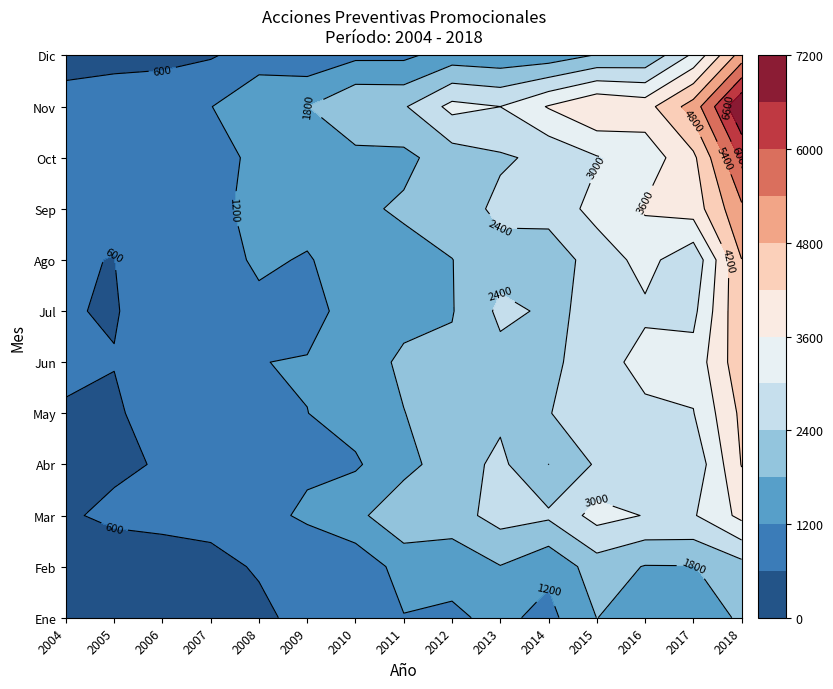

What is the sum of the 2005 values at Abr and May?

1077